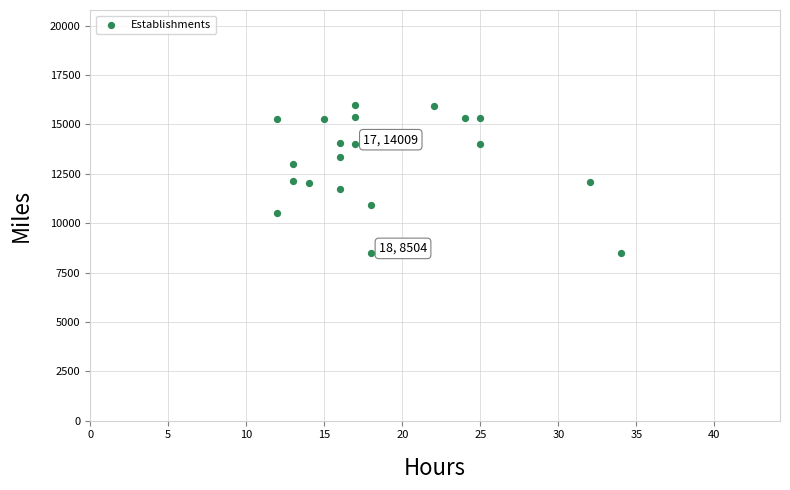

What is the range of X values (max minus min)?

22.0